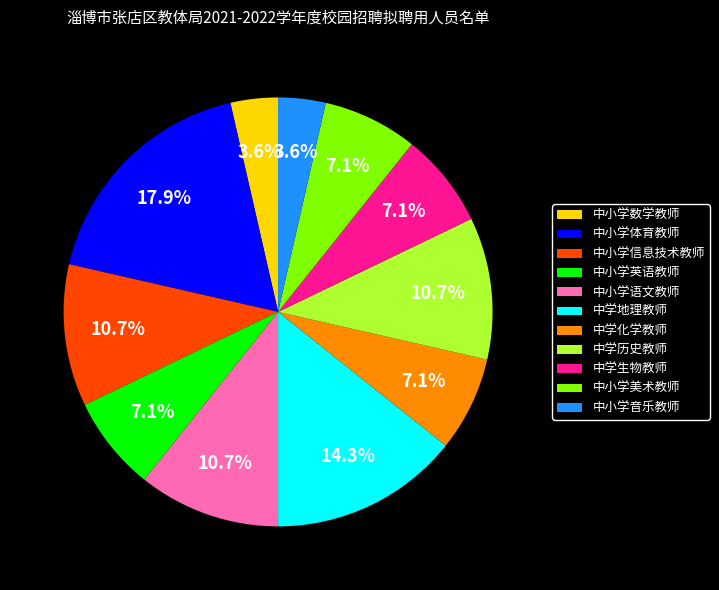

What percentage is the 中小学体育教师 slice, to the nearest percent?

18%